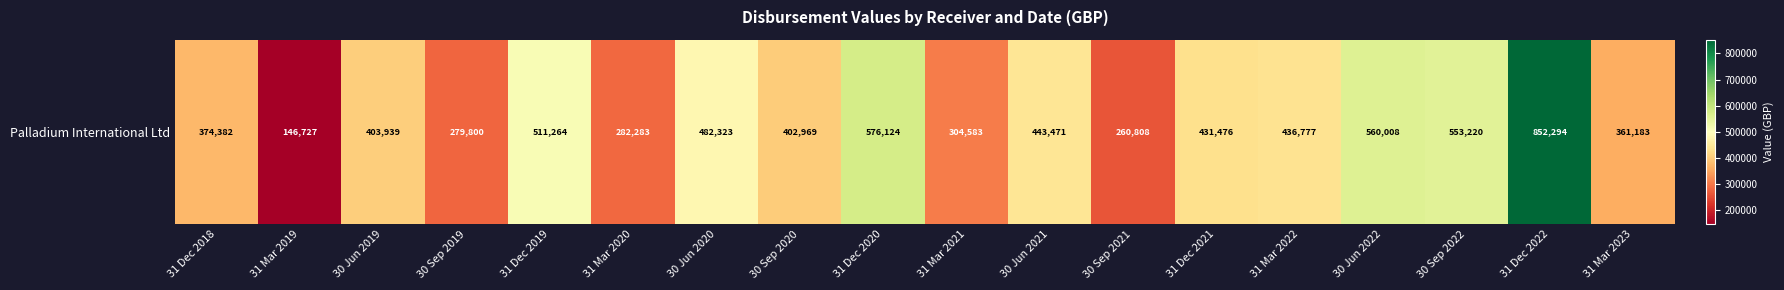

At which category does the chart reach its peak across all series?

31 Dec 2022